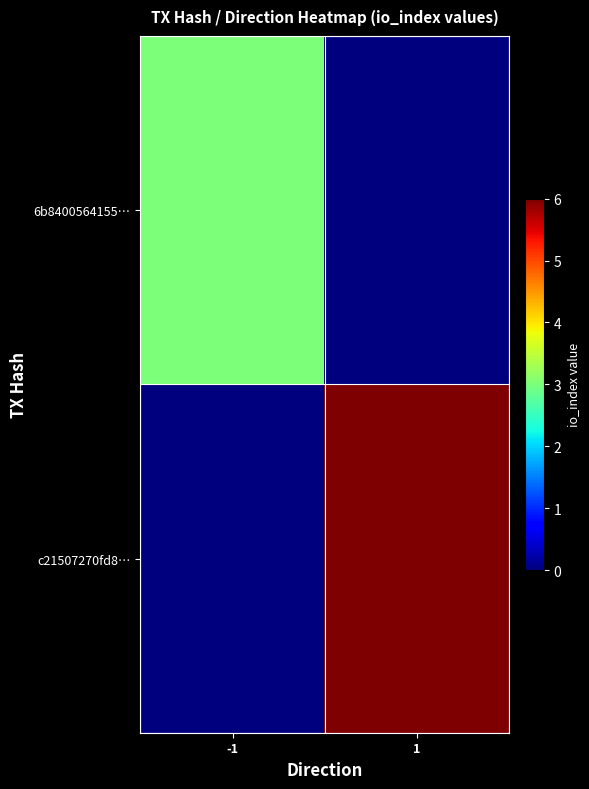

List the series in order of their overall mean, lowest first.

6b8400564155…, c21507270fd8…